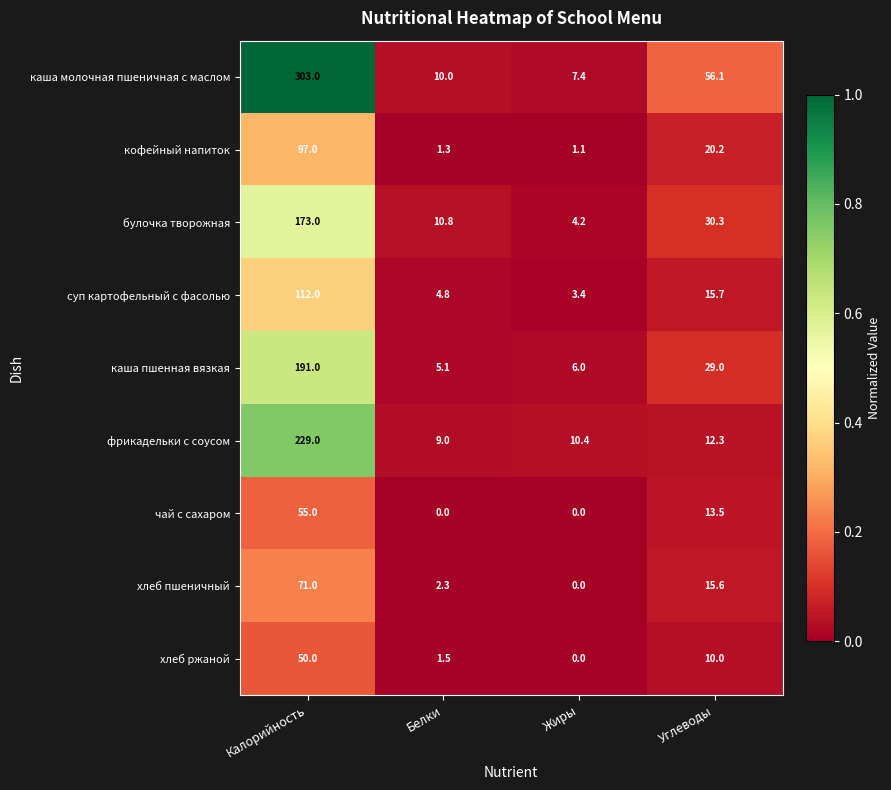

Which series changed the most between Белки and Жиры?

булочка творожная